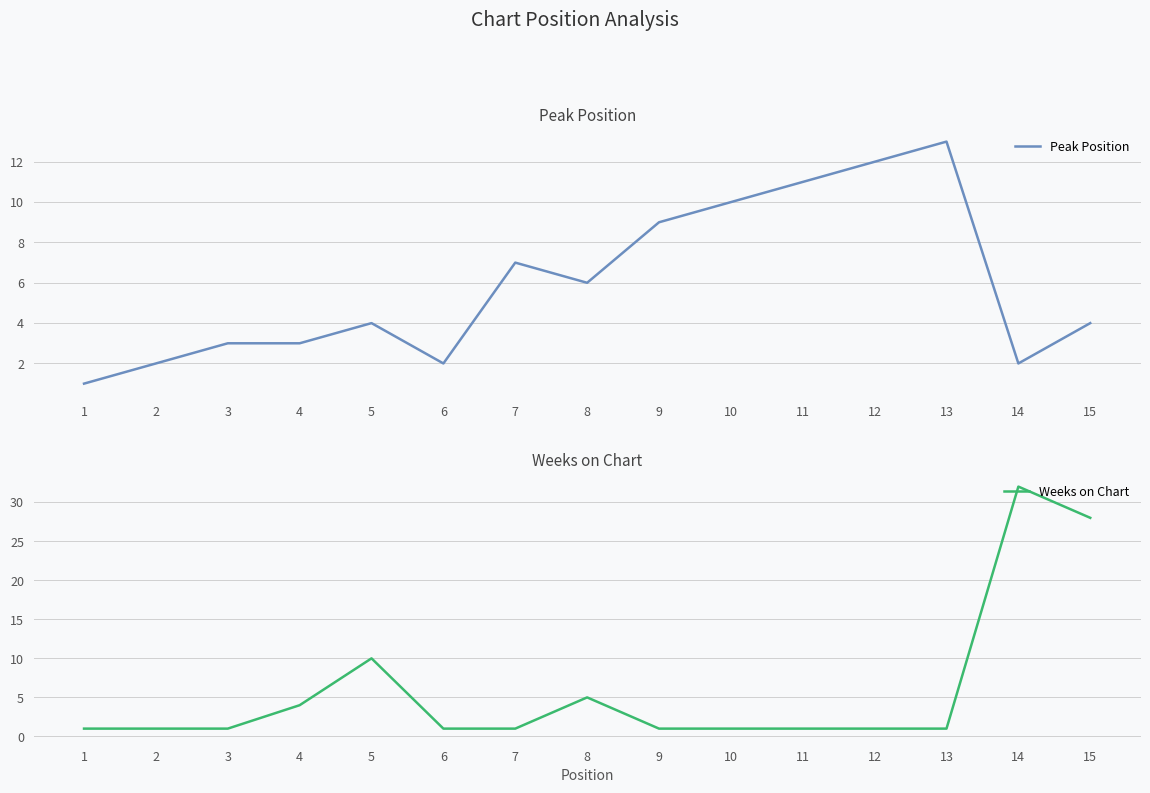

The value of Peak Position at 12 is 18. True or false?

False